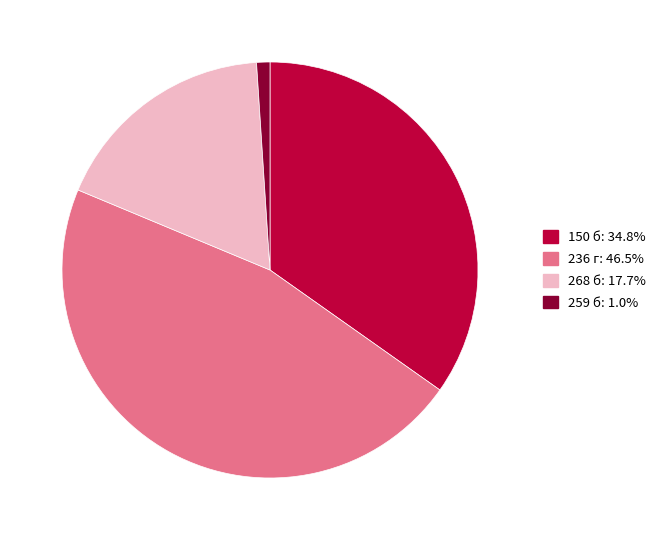

Rank the categories by value from highest to lowest.

236 г, 150 б, 268 б, 259 б